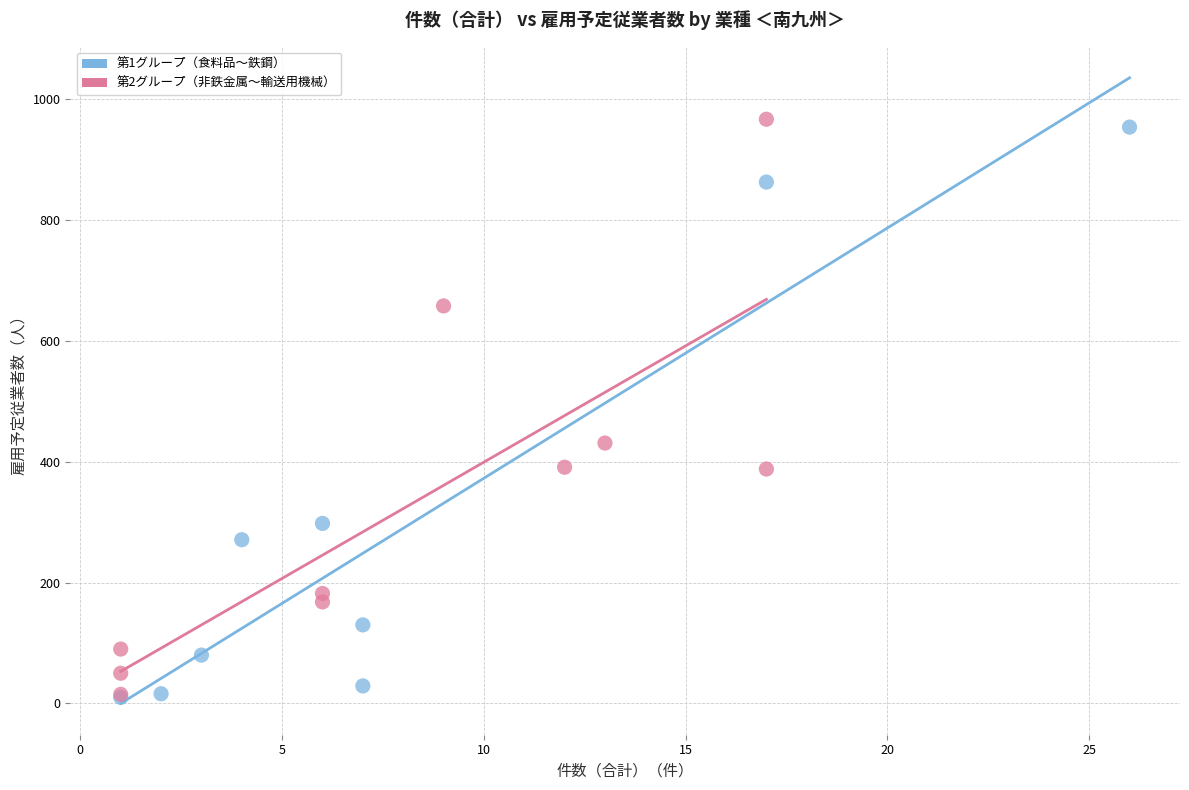

What are all the series names shown in the legend?

第1グループ（食料品〜鉄鋼）, 第2グループ（非鉄金属〜輸送用機械）